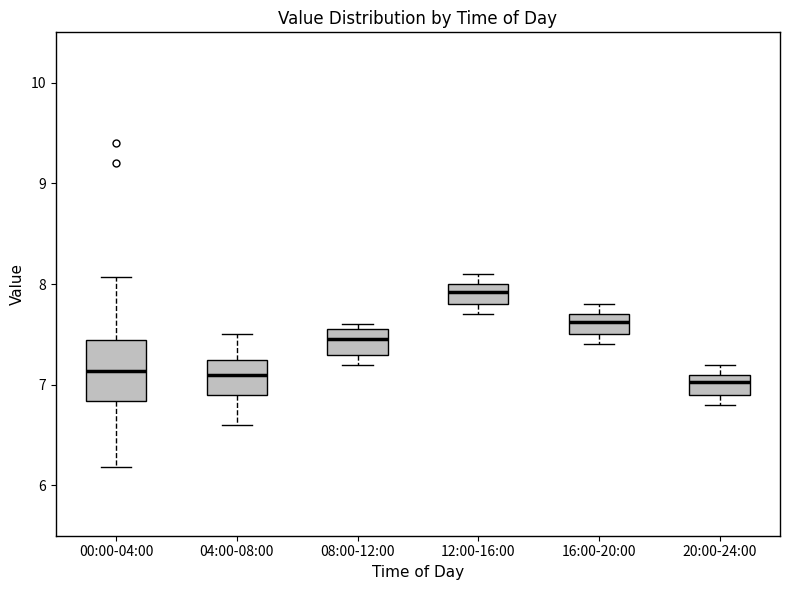

Reading left to right, read every box against the y-axis: the position of its median line, the range the box covers, and the ends of its whiskers. The values are not printed on the chart, so give them approximately, as read against the axis.

00:00-04:00: median 7.1, box 6.8 to 7.4, whiskers 6.2 to 8.1
04:00-08:00: median 7.1, box 6.9 to 7.3, whiskers 6.6 to 7.5
08:00-12:00: median 7.5, box 7.3 to 7.6, whiskers 7.2 to 7.6 (just above the box's upper edge)
12:00-16:00: median 7.9, box 7.8 to 8.0, whiskers 7.7 to 8.1
16:00-20:00: median 7.6, box 7.5 to 7.7, whiskers 7.4 to 7.8
20:00-24:00: median 7.0, box 6.9 to 7.1, whiskers 6.8 to 7.2